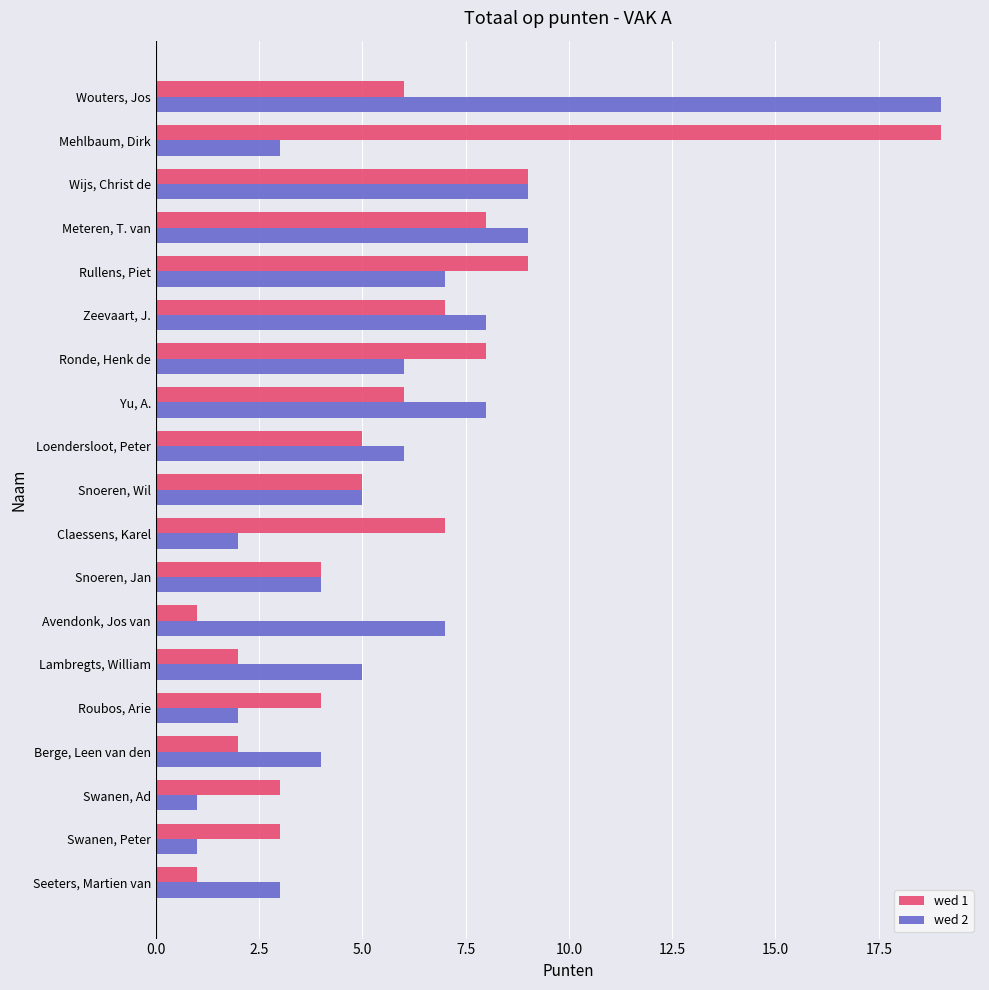

Between Snoeren, Wil and Zeevaart, J., which series saw the biggest shift?

wed 2